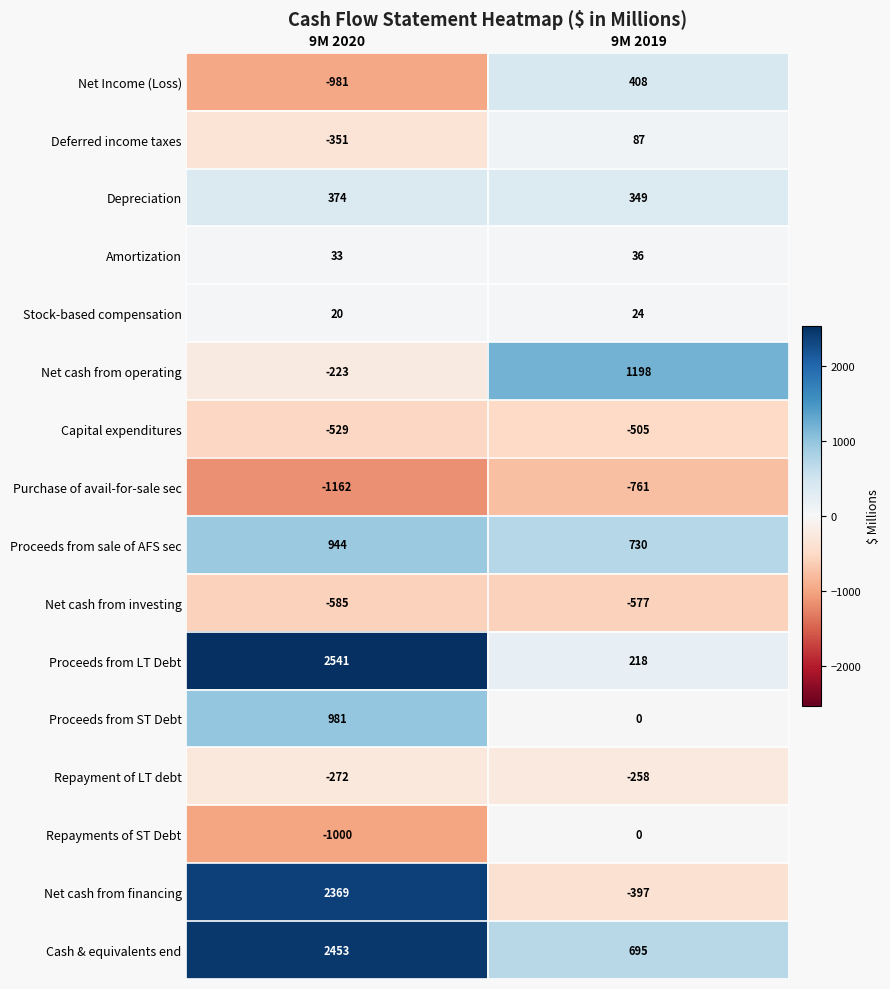

Which series has the widest spread of values?

Net cash from financing